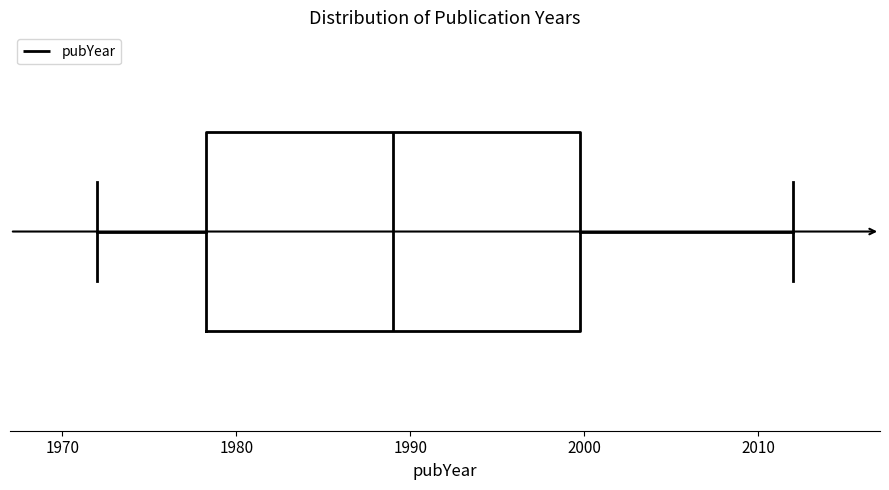

Read this box plot against the x-axis: the position of the median line, the range covered by the box, and the ends of both whiskers. The values are not printed on the chart, so give them approximately, as read against the axis.

median 1989, box 1978 to 2000, whiskers 1972 to 2012